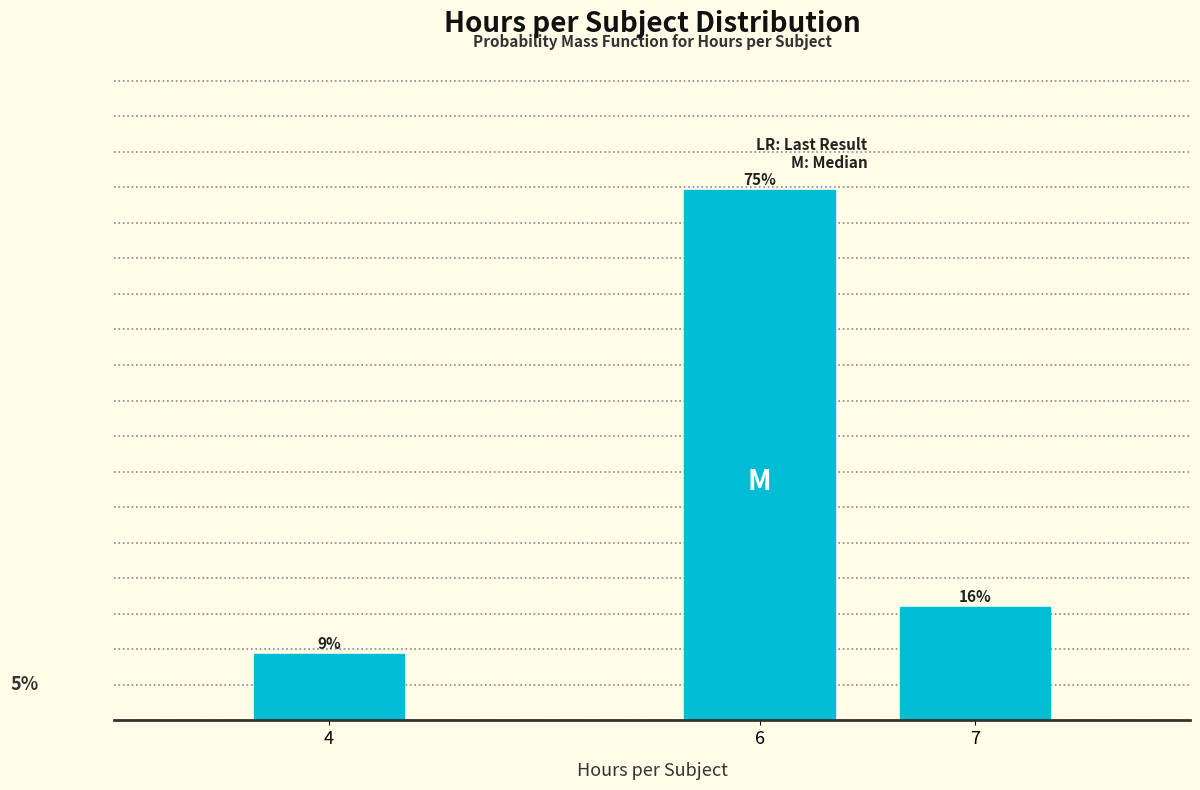

List the labels in order of value, smallest first.

4, 7, 6